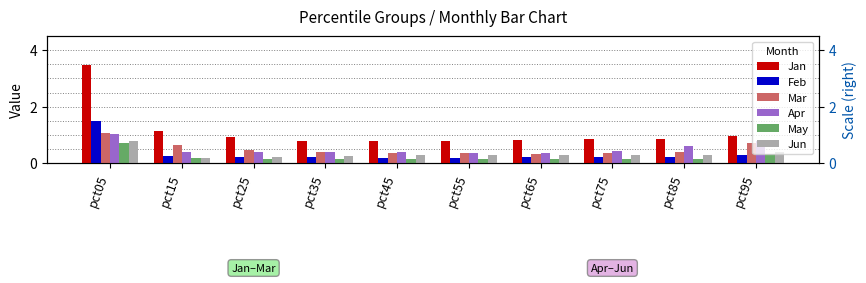

What is the sum of all May values?

2.3